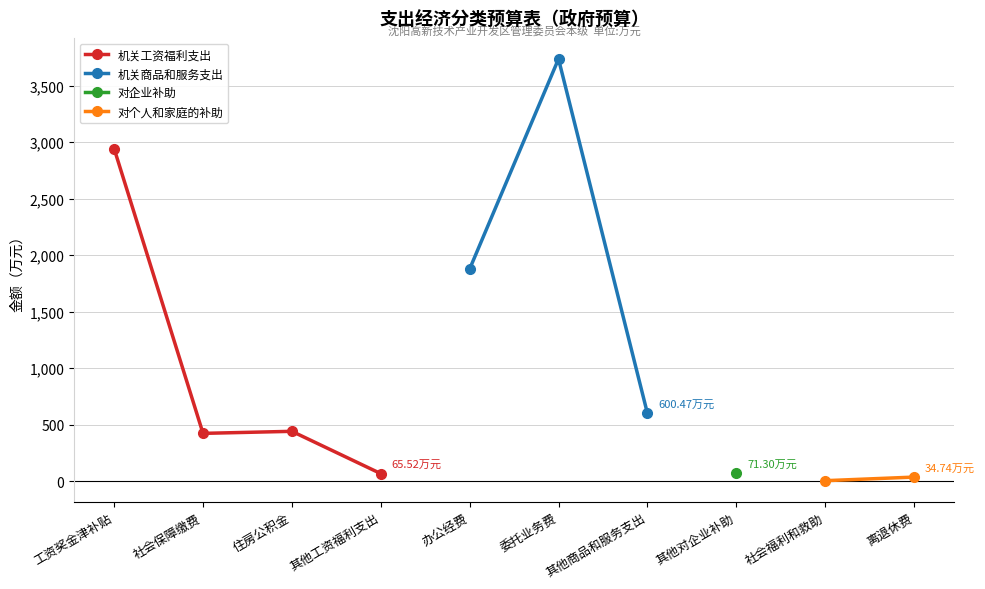

Between 办公经费 and 工资奖金津补贴, which is larger?

工资奖金津补贴